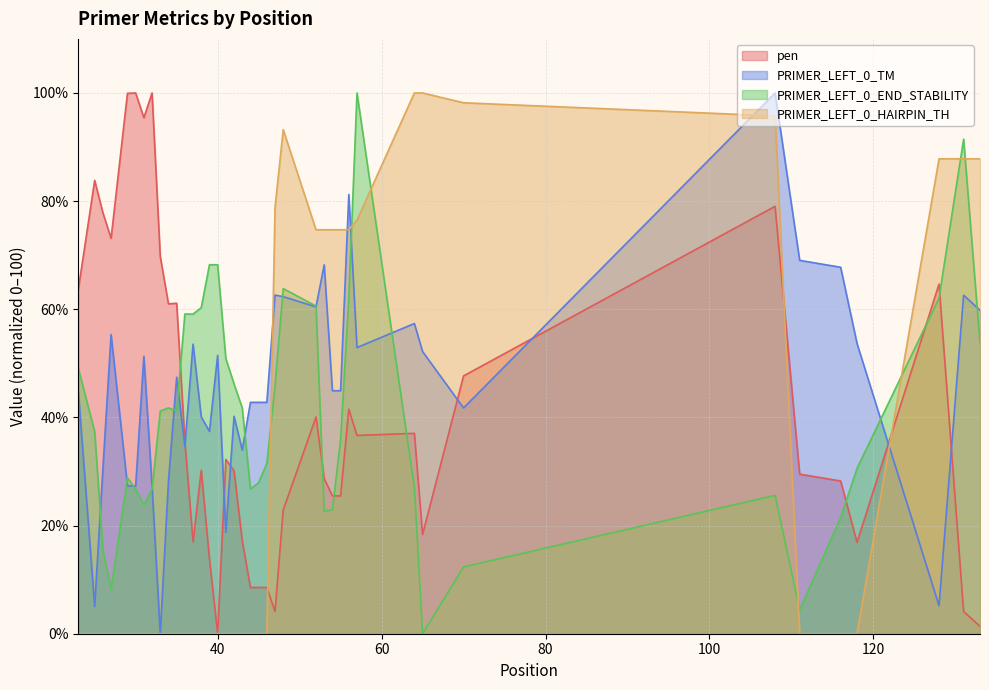

At which category does PRIMER_LEFT_0_END_STABILITY reach its first local peak?

29